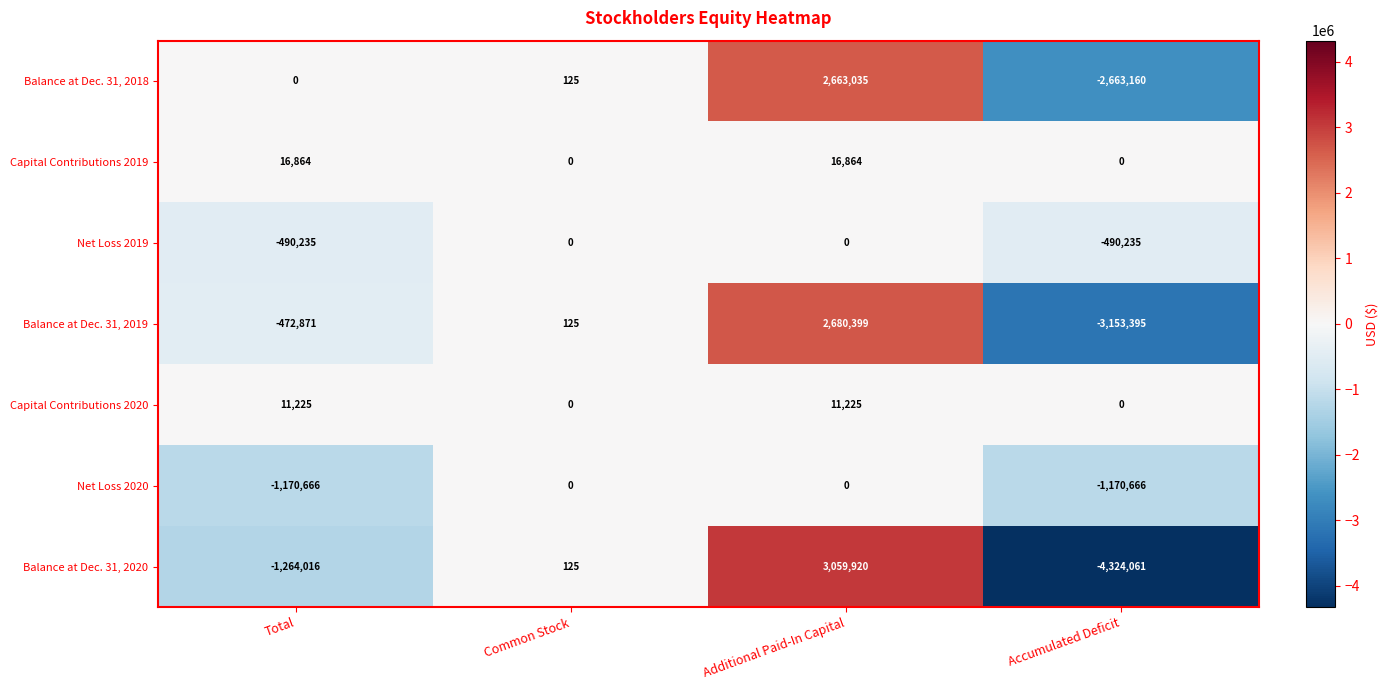

True or false: Net Loss 2019 has a value of -490235 at Accumulated Deficit.

True